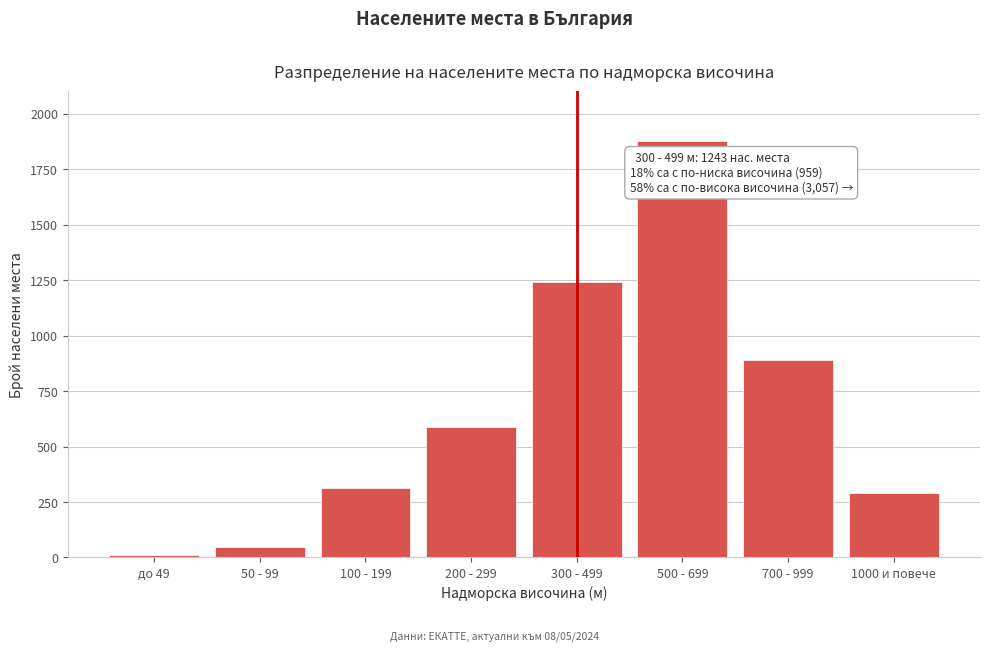

Reading right to left, what are all the values shown in this chart?

289	892	1876	1243	587	312	48	12